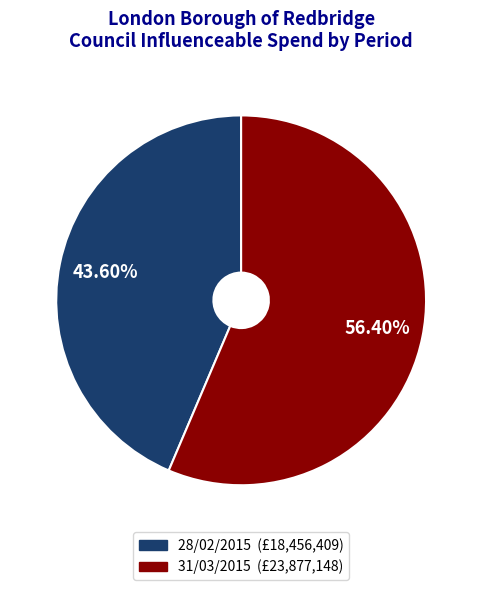

To the nearest percent, what is the difference between the largest and smallest slice percentages?

13%